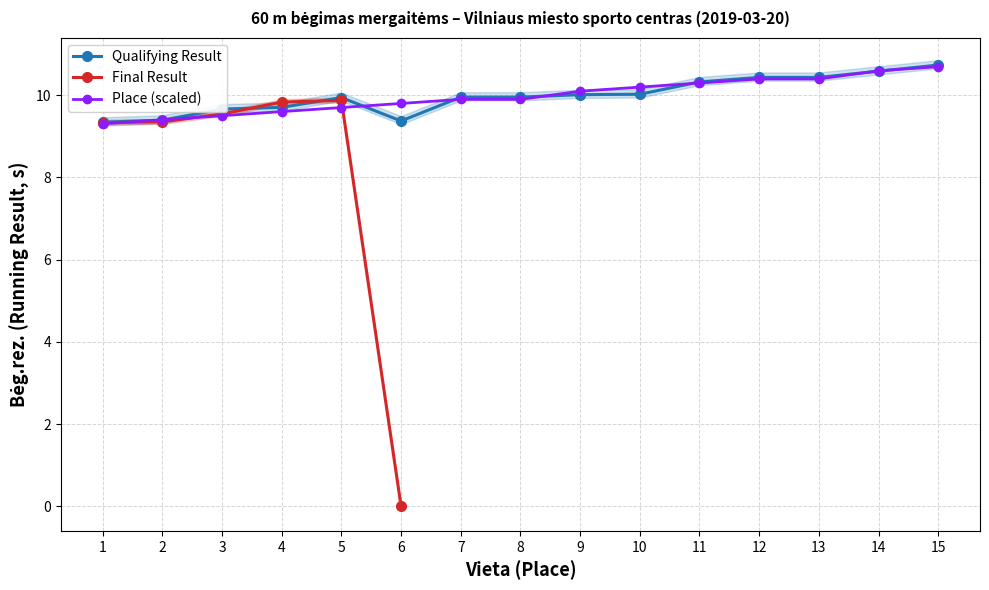

Which series changed the most between 8 and 10?

Place